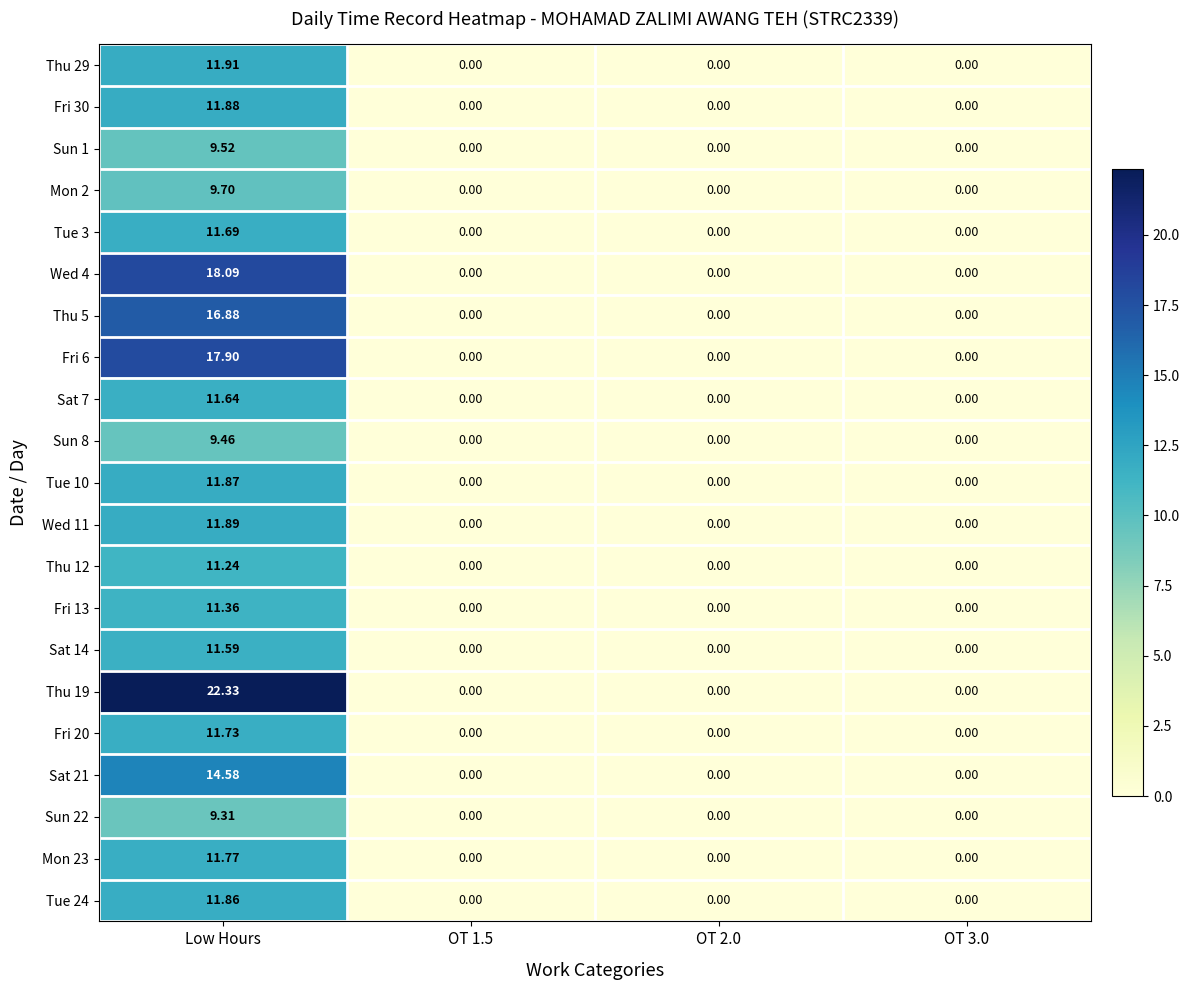

Which series changed the most between Low Hours and OT 2.0?

Thu 19